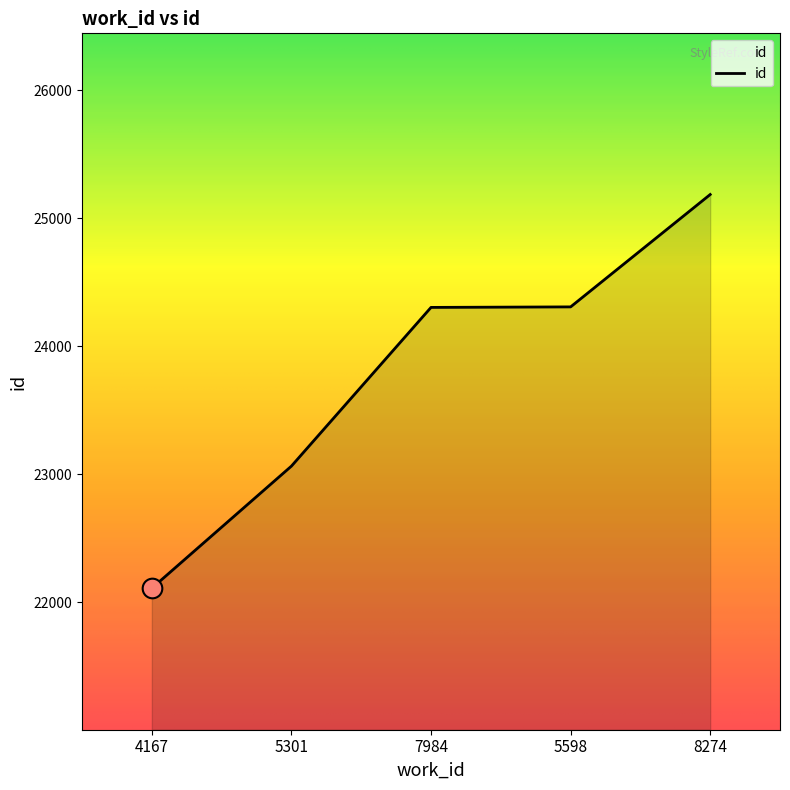

What is the change in value from 5598 to 8274?

+878